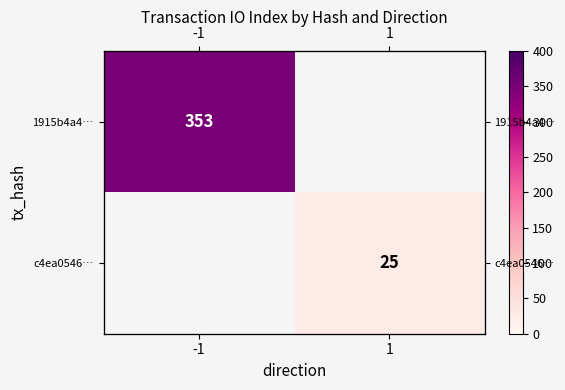

Which label corresponds to the largest value in the chart?

-1